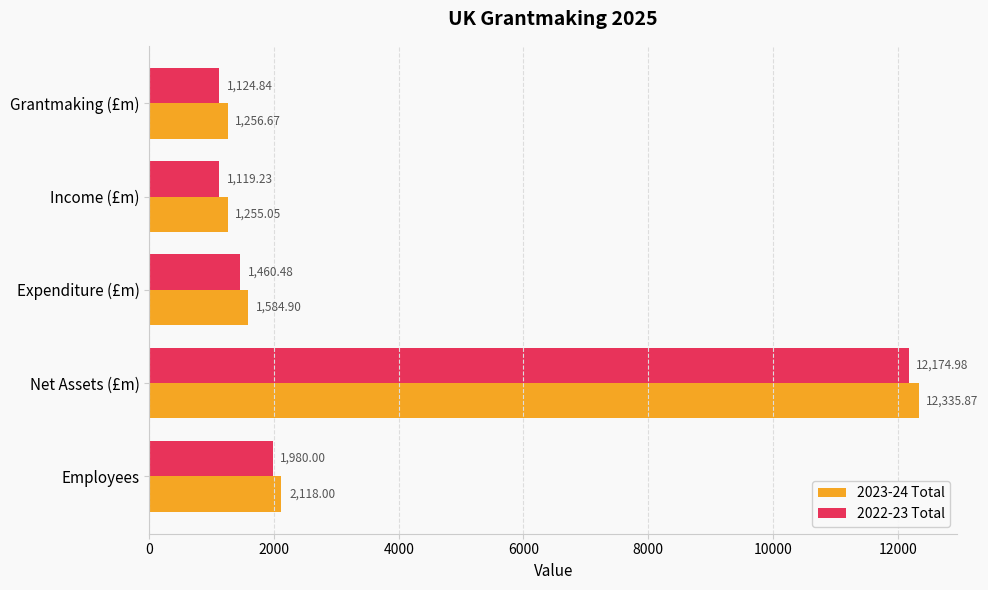

Which category has the lowest value across all series?

Income (£m)